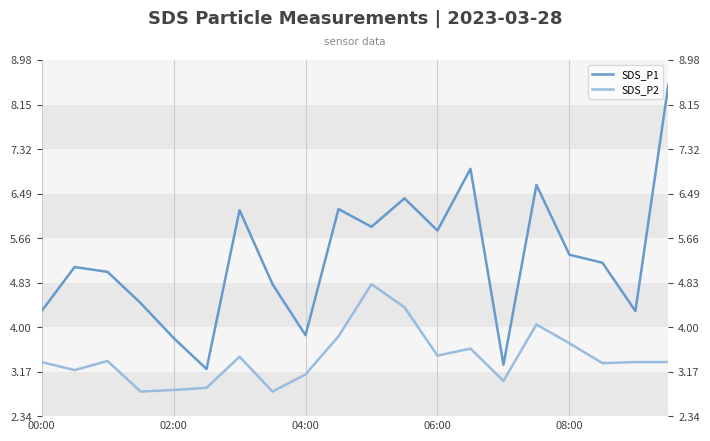

Reading right to left, extract all data points from this chart.

SDS_P1: 8.5	4.3	5.2	5.3	6.7	3.3	7.0	5.8	6.4	5.9	6.2	3.9	4.8	6.2	3.2	3.8	4.5	5.0	5.1	4.3
SDS_P2: 3.4	3.4	3.3	3.7	4.0	3.0	3.6	3.5	4.4	4.8	3.8	3.1	2.8	3.5	2.9	2.8	2.8	3.4	3.2	3.4